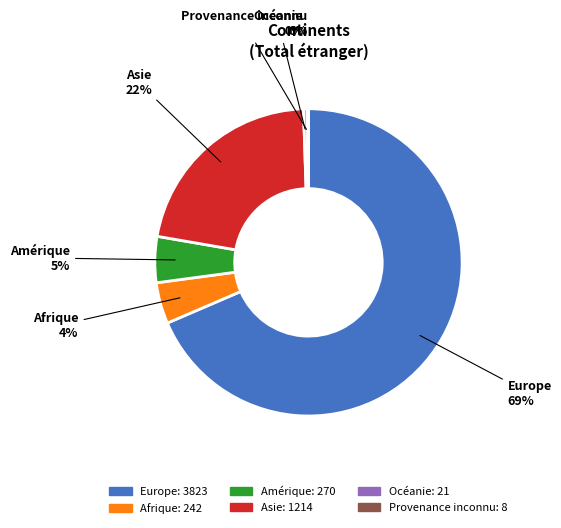

To the nearest percent, what is the combined percentage of Afrique and Europe?

73%